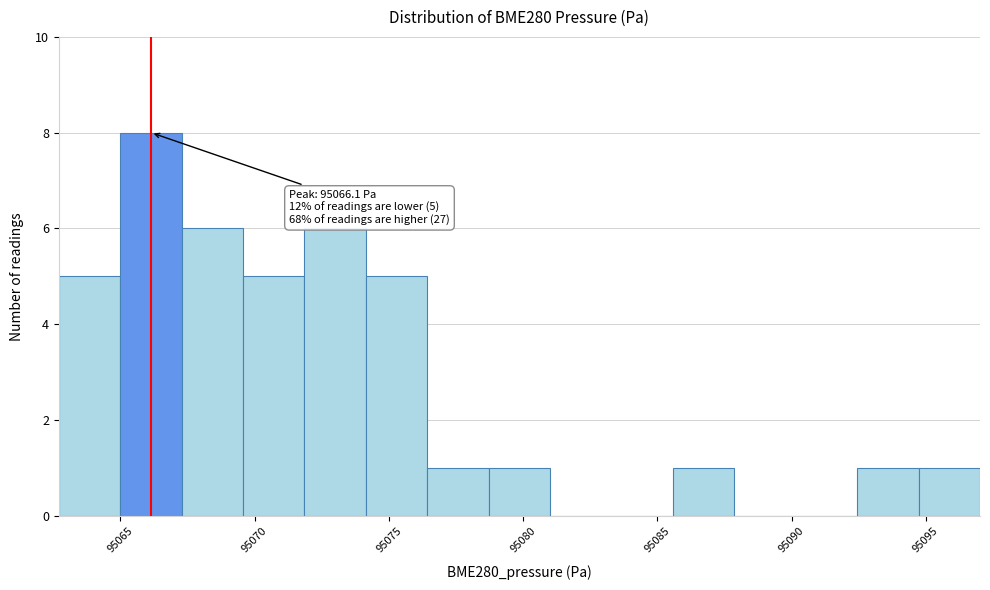

Over which range of the x-axis is the bar tallest?

95065.0 to 95067.5